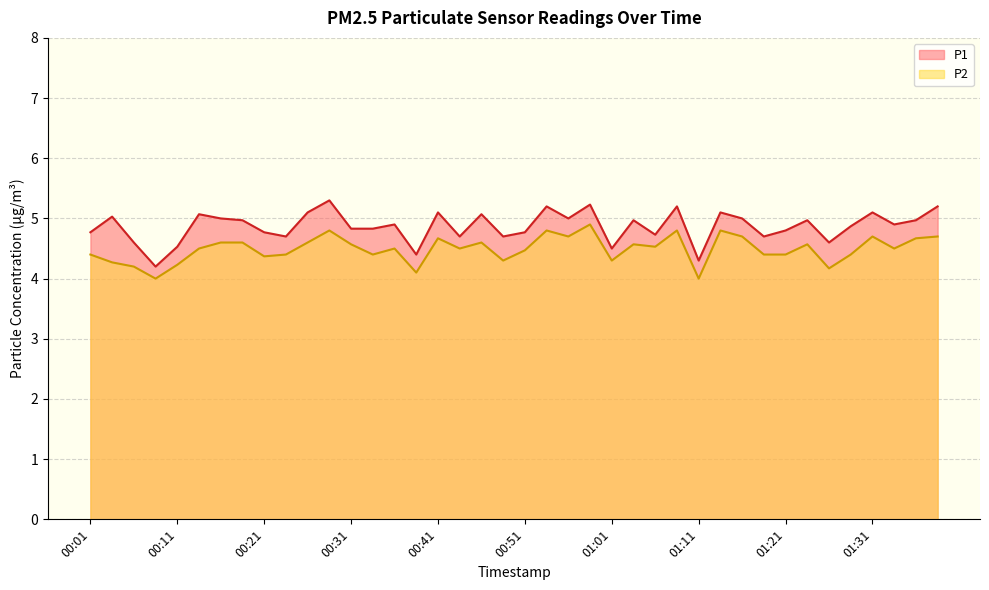

The value of P1 at 01:06 is 4.7. True or false?

True